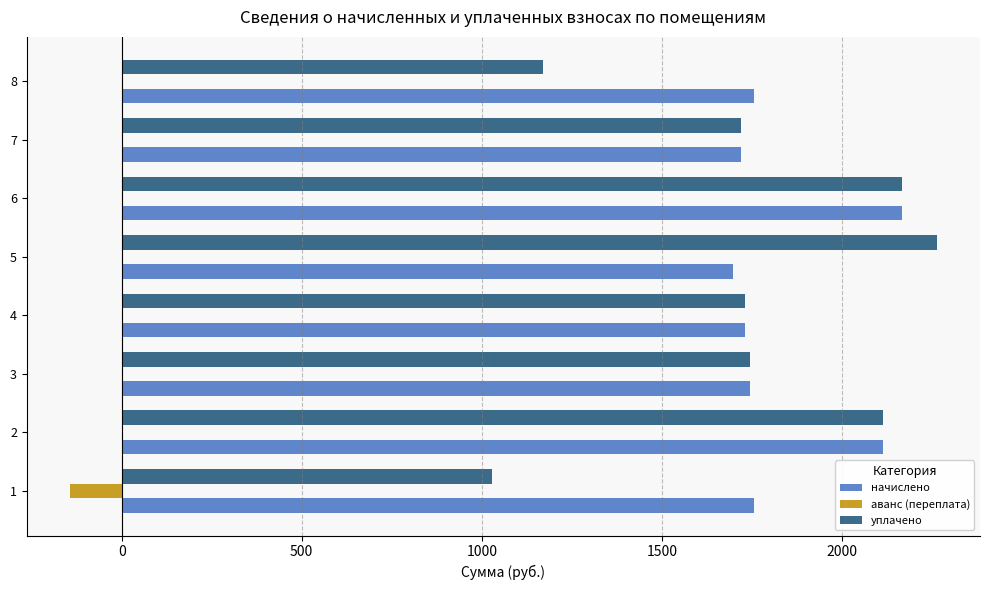

Is the value of уплачено at 2 greater than the value of начислено at 7?

Yes